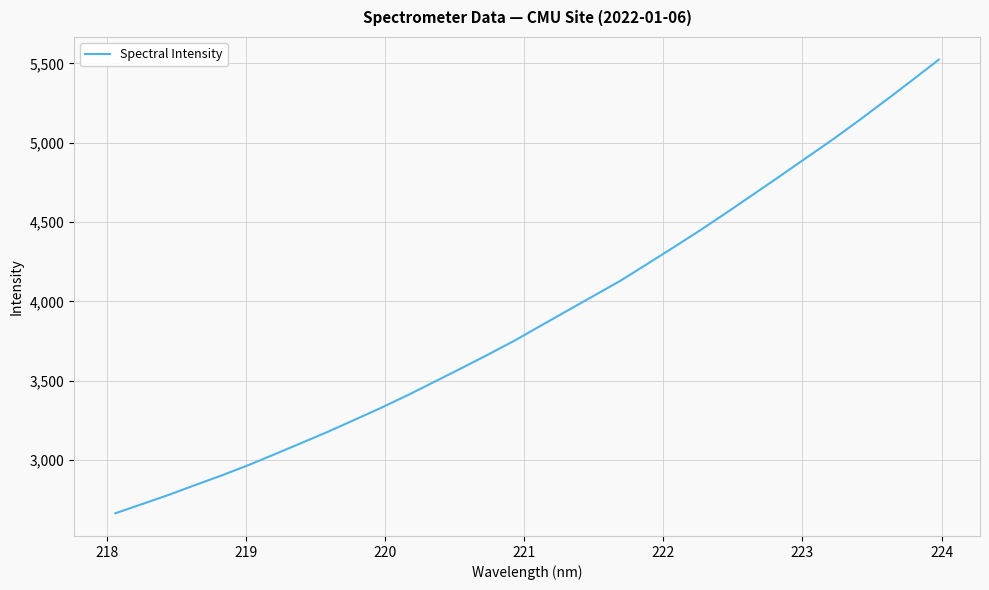

What is the maximum value shown in the chart?

5523.8